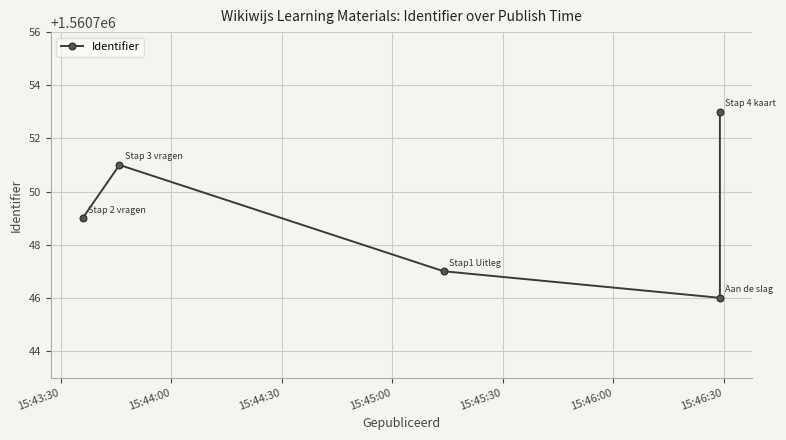

How many data points are less than 1560749?

2